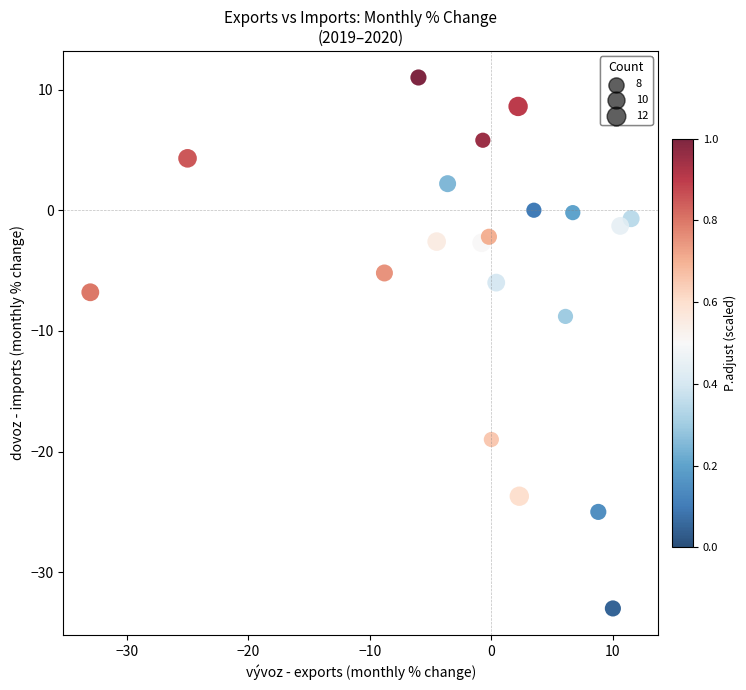

What Y value in the scatter plot is closest to -11?

-8.8